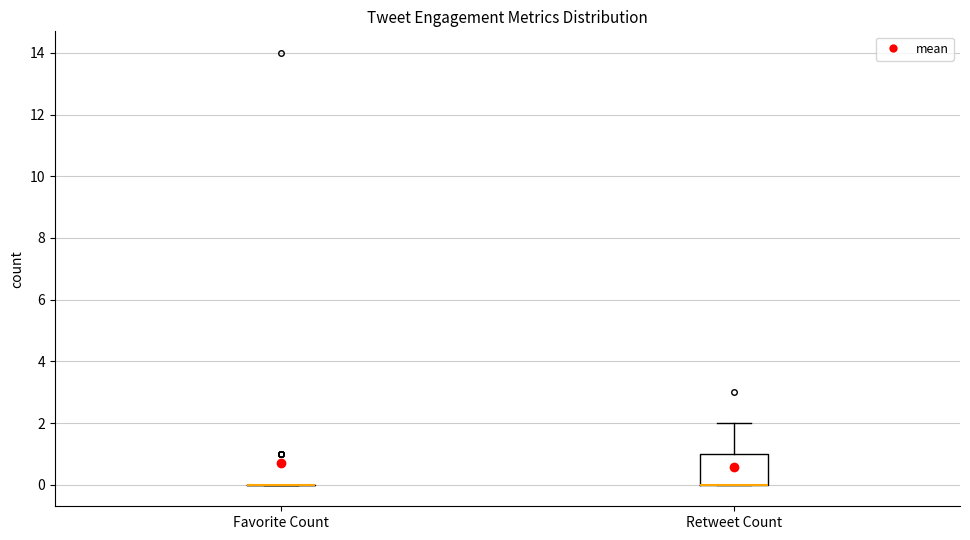

Which box is the tallest, from its lower edge to its upper edge?

Retweet Count